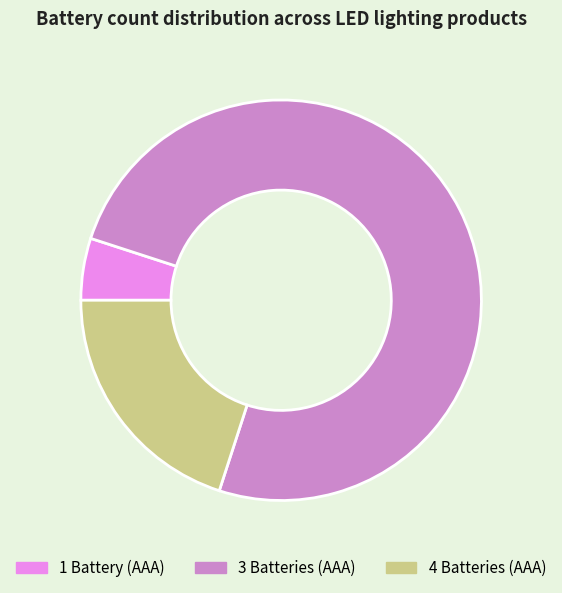

What is the smallest slice in the pie chart?

1 Battery (AAA)